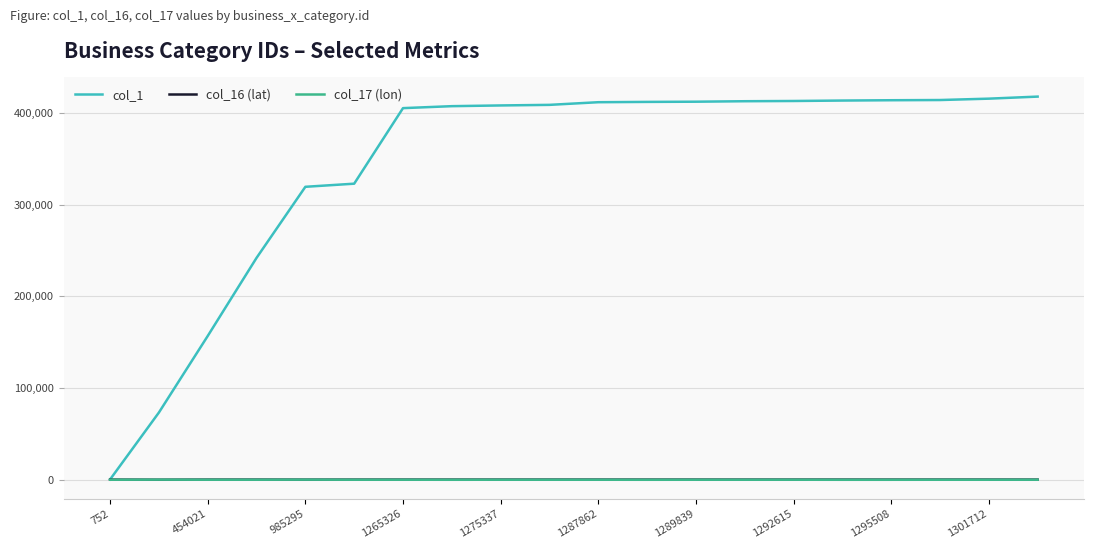

Which series has the largest total across all categories?

col_1